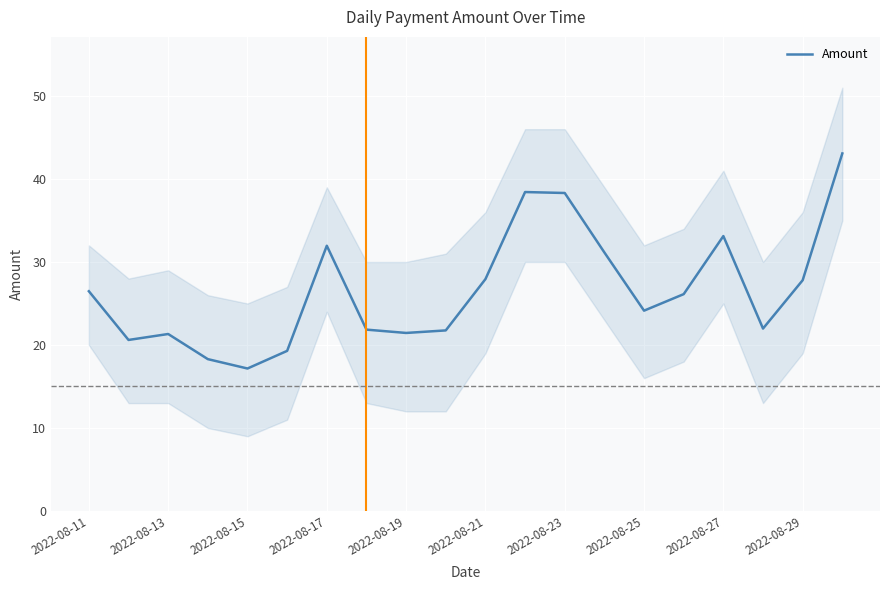

What is the greatest value displayed?

43.1